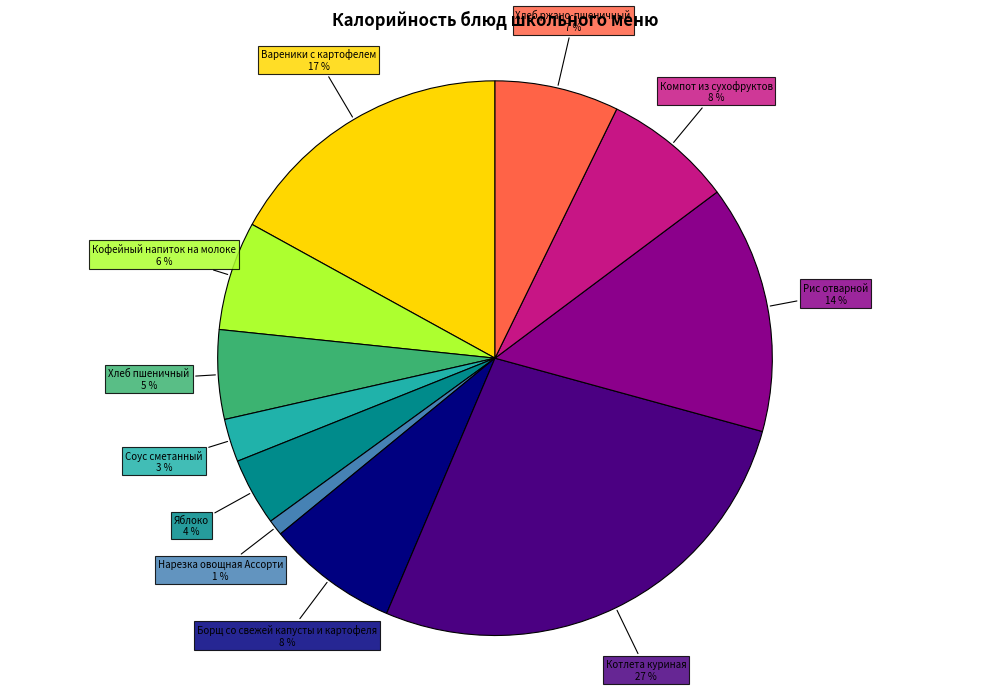

How many segments does this pie chart have?

11